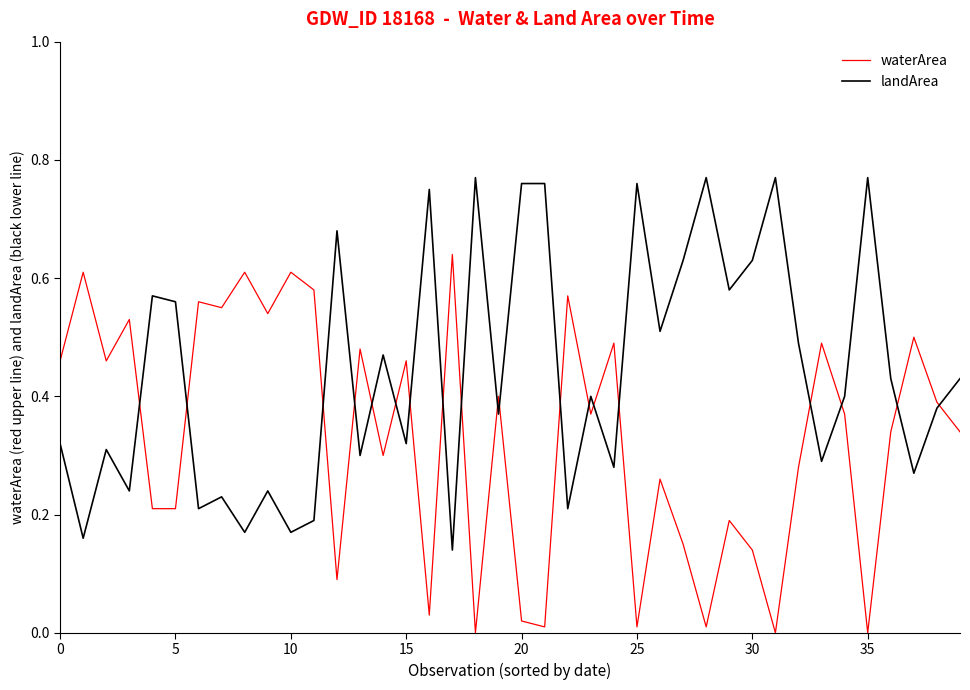

List the series in order of their peak value, lowest first.

waterArea, landArea